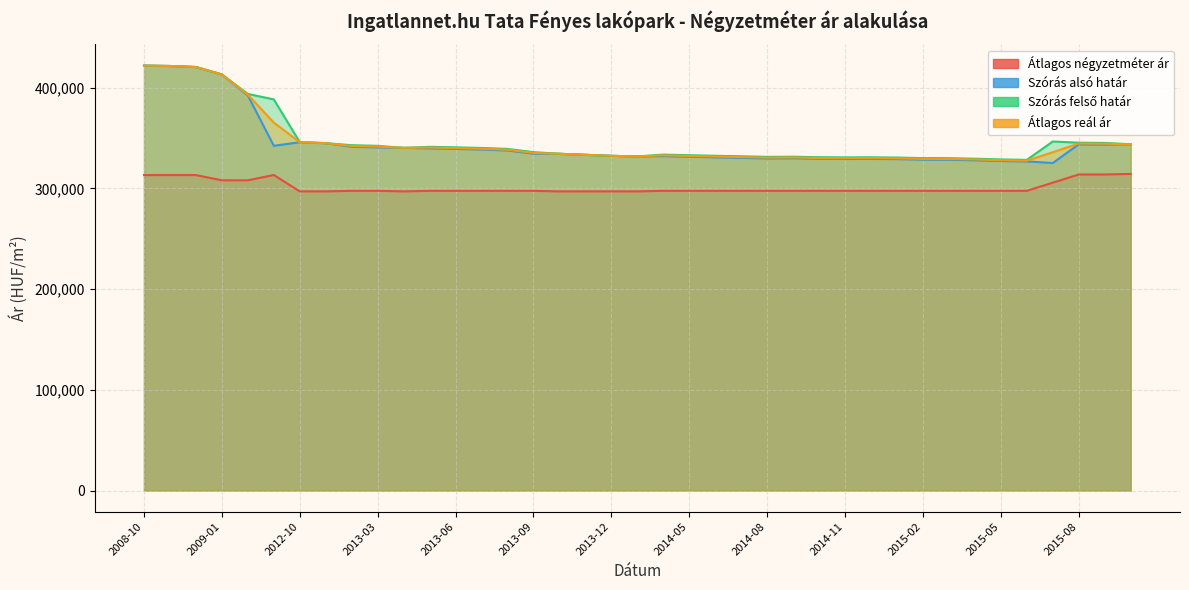

Which category has the lowest value across all series?

2012-10